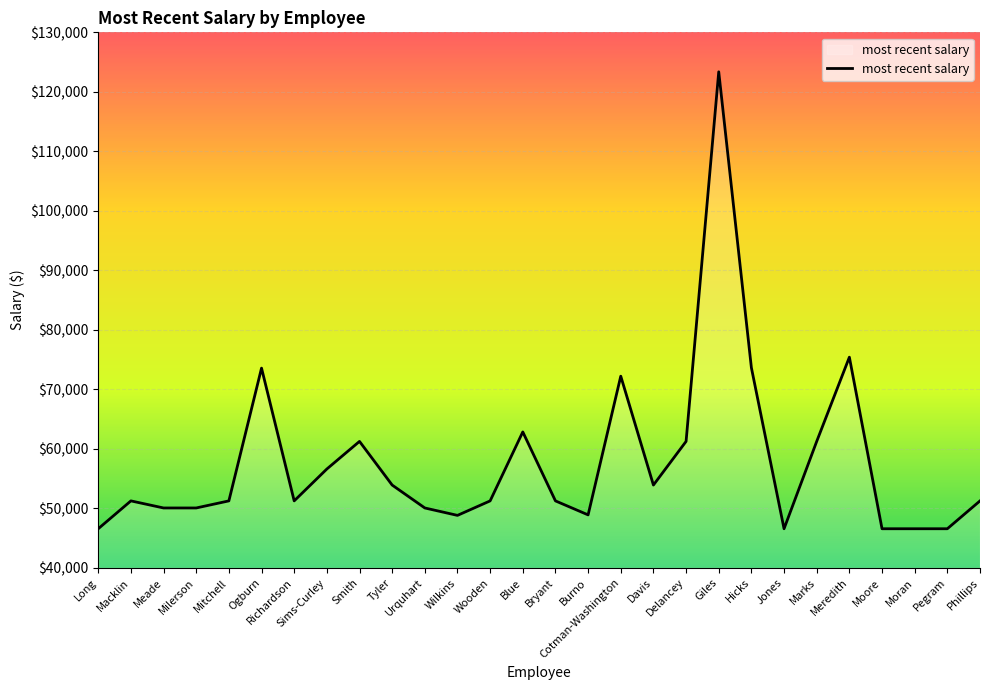

What is the ratio of the value at Bryant to the value at Meade?

1.0